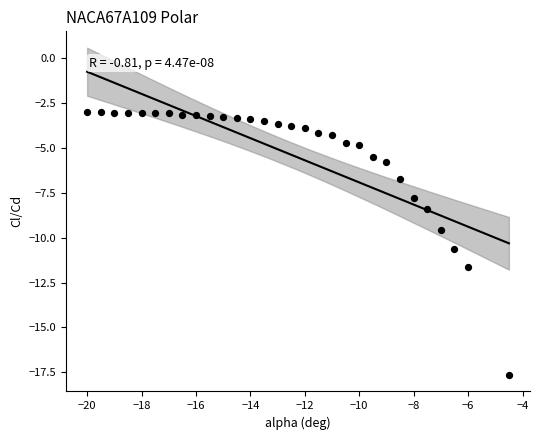

What is the range of Y values (max minus min)?

14.6